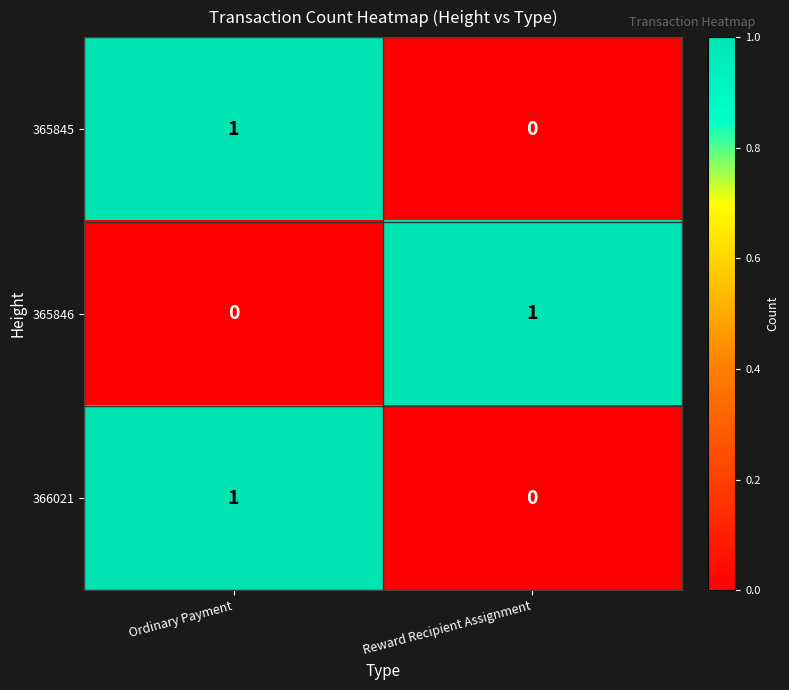

Which category has the highest value in the 366021 series?

Ordinary Payment